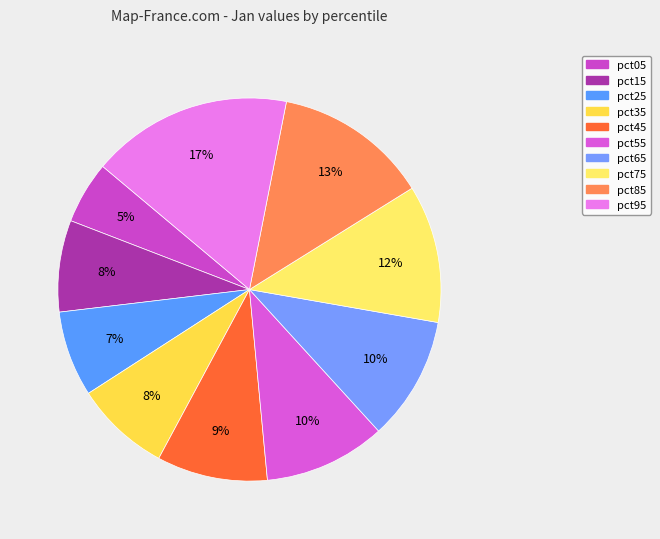

To the nearest percent, what percentage of the pie is pct35?

8%